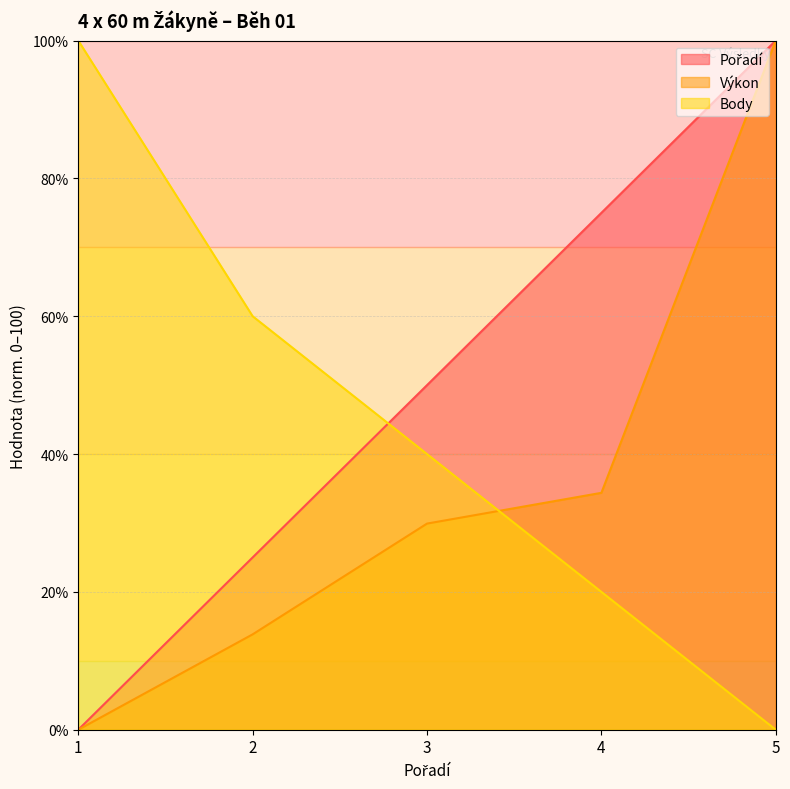

What are all the series names shown in the legend?

Pořadí, Výkon, Body